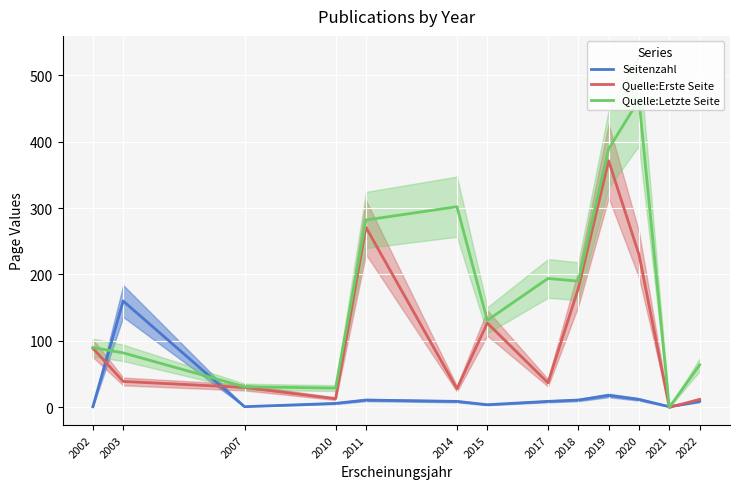

How many data points in Quelle:Erste Seite are above 39?

6